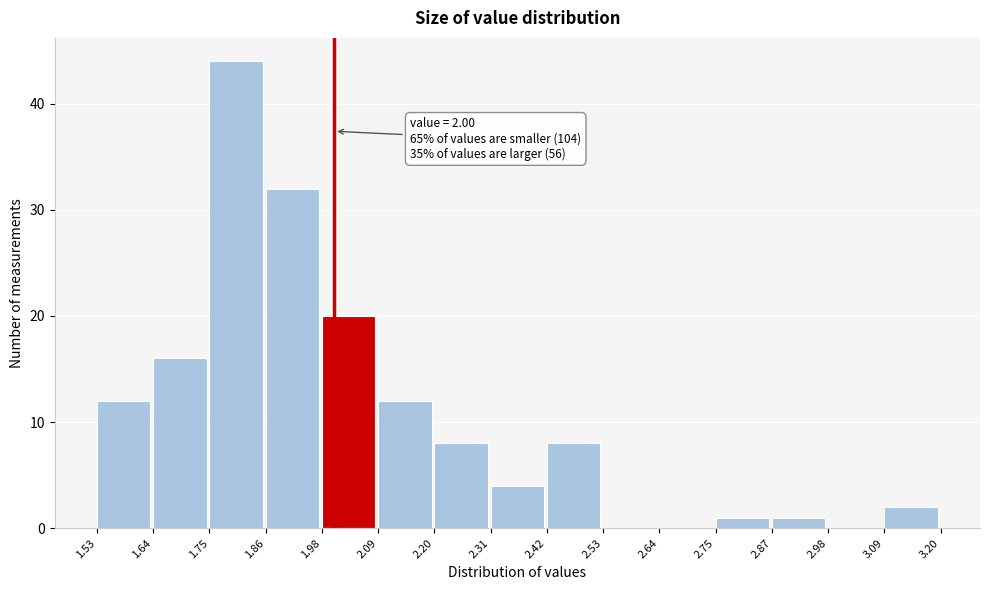

Which range on the x-axis has the tallest bar?

1.75 to 1.86